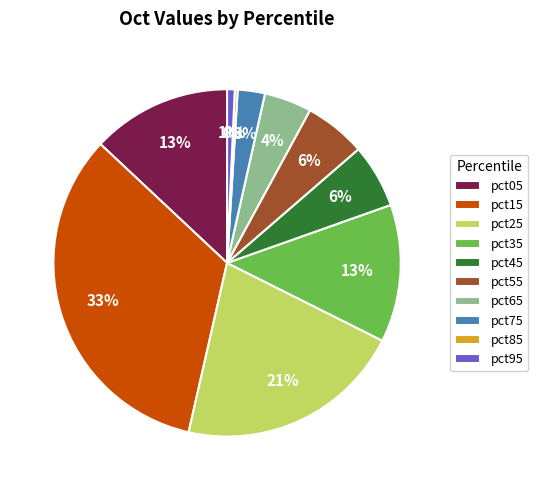

Combined, do pct95 and pct65 account for over 50%?

No